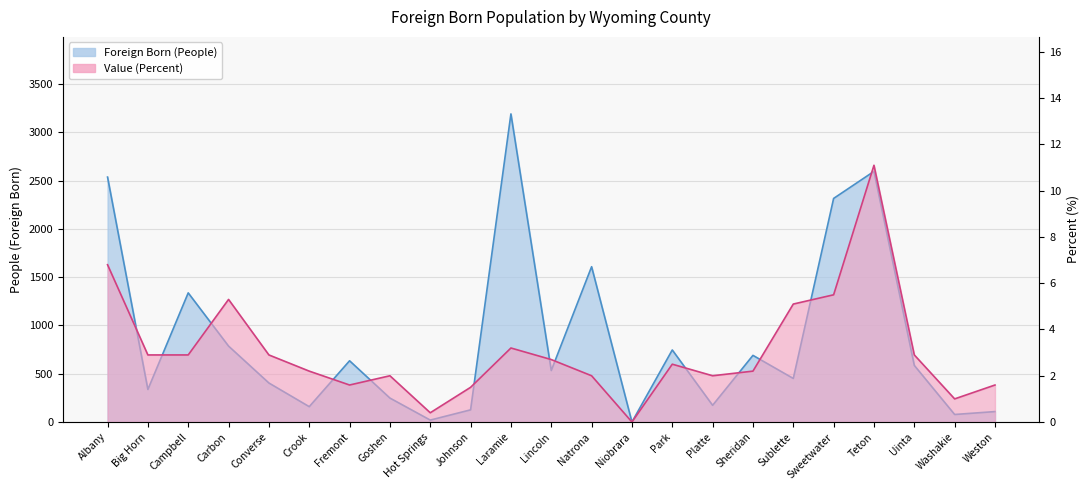

What is the difference between the second highest and minimum values in the Foreign Born (People) series?

2595.0